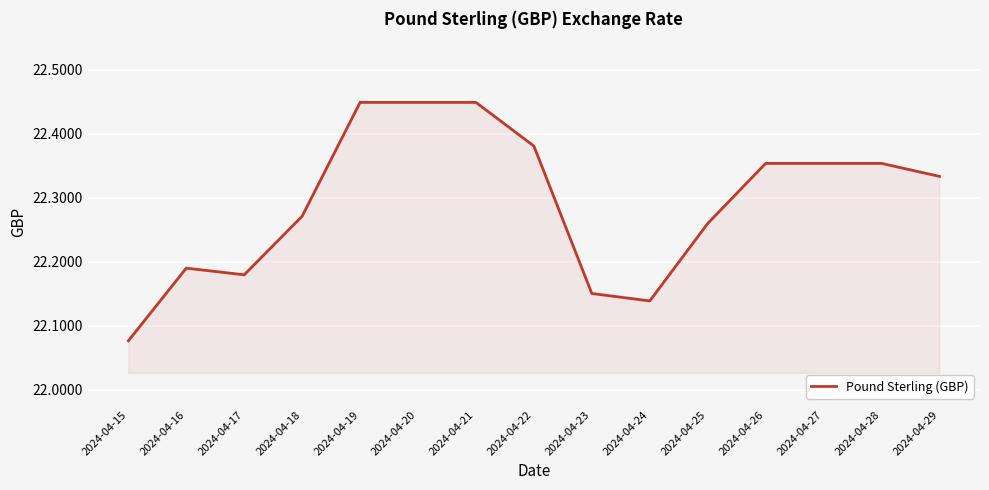

Which category has the lowest value across all series?

2024-04-15